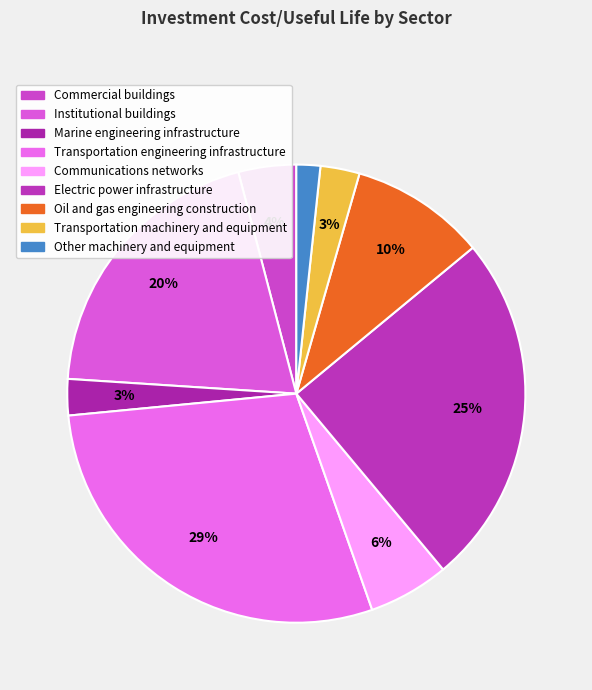

Which slice is the smallest?

Other machinery and equipment